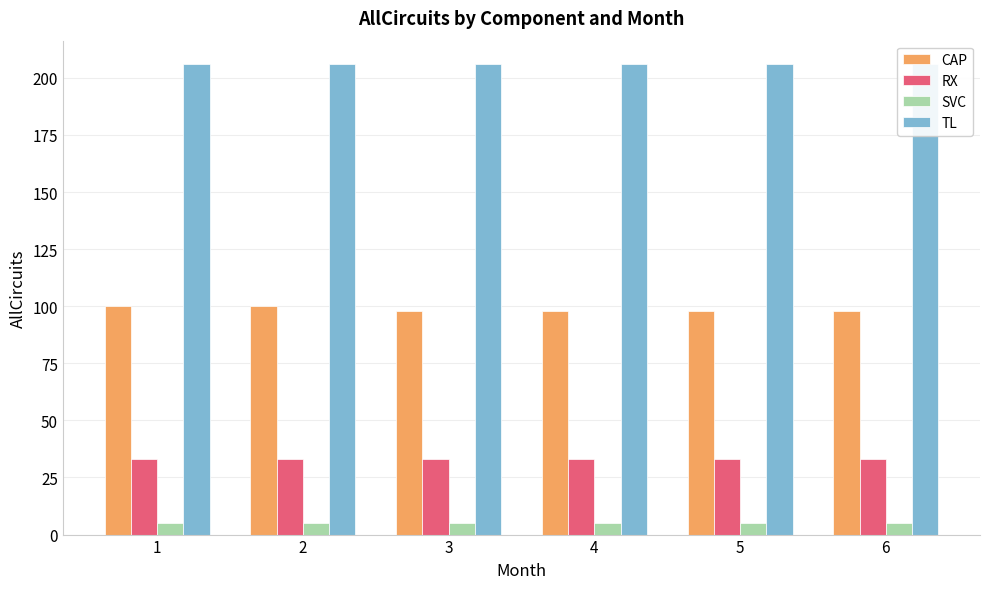

Reading right to left, what are all the values shown in this chart?

CAP: 98	98	98	98	100	100
RX: 33	33	33	33	33	33
SVC: 5	5	5	5	5	5
TL: 206	206	206	206	206	206